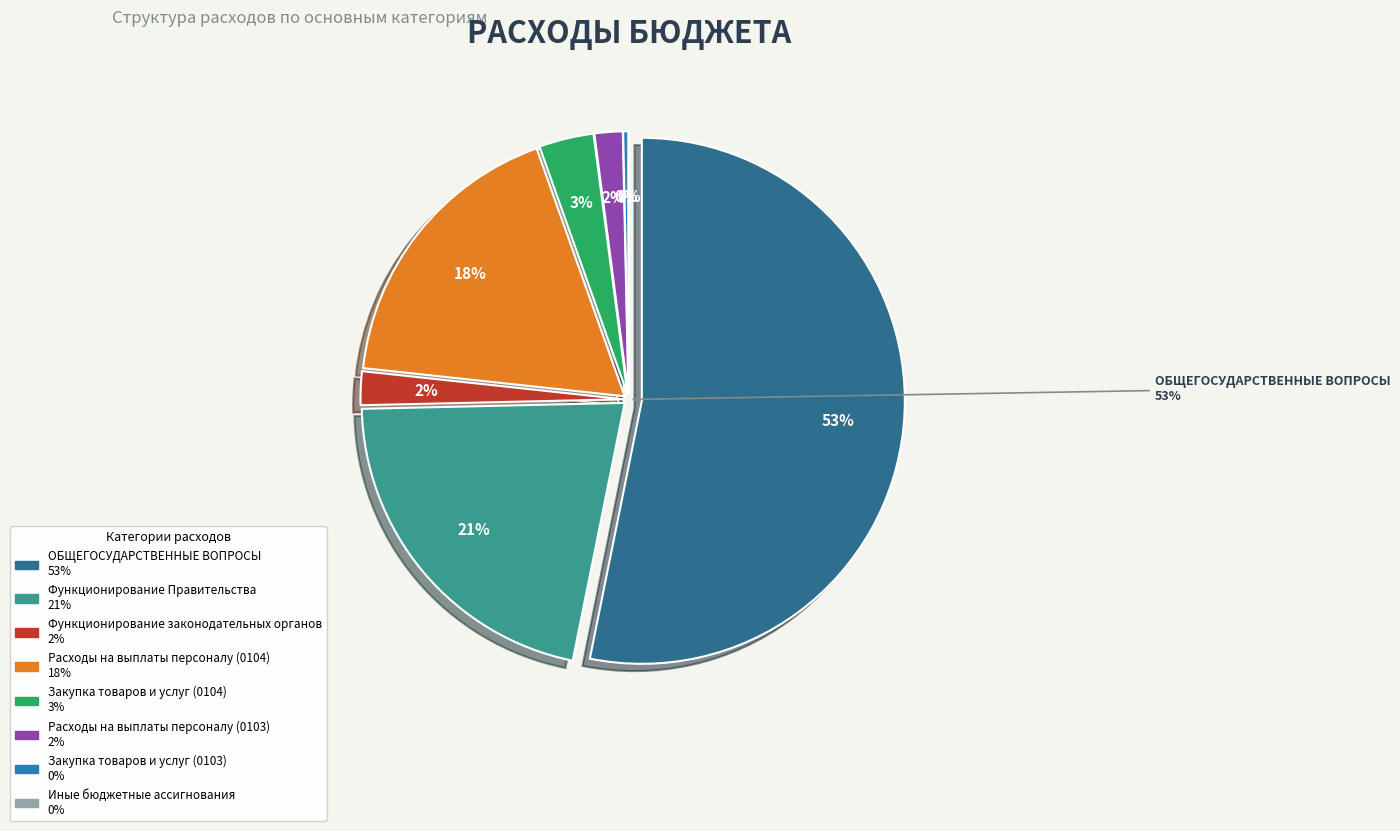

Rank the categories by value from highest to lowest.

ОБЩЕГОСУДАРСТВЕННЫЕ ВОПРОСЫ, Функционирование Правительства, Расходы на выплаты персоналу (0104), Закупка товаров и услуг (0104), Функционирование законодательных органов, Расходы на выплаты персоналу (0103), Закупка товаров и услуг (0103), Иные бюджетные ассигнования